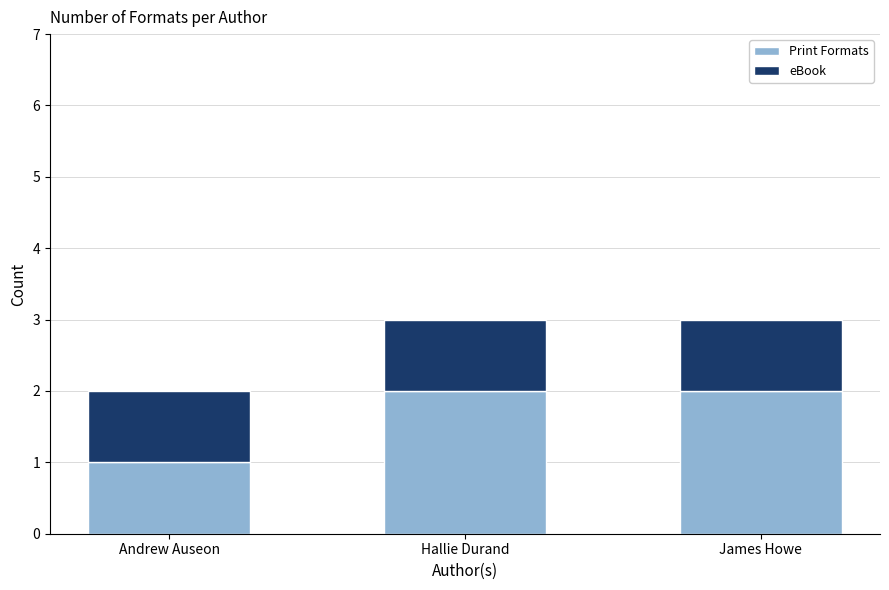

What is the total value across all series at James Howe?

3